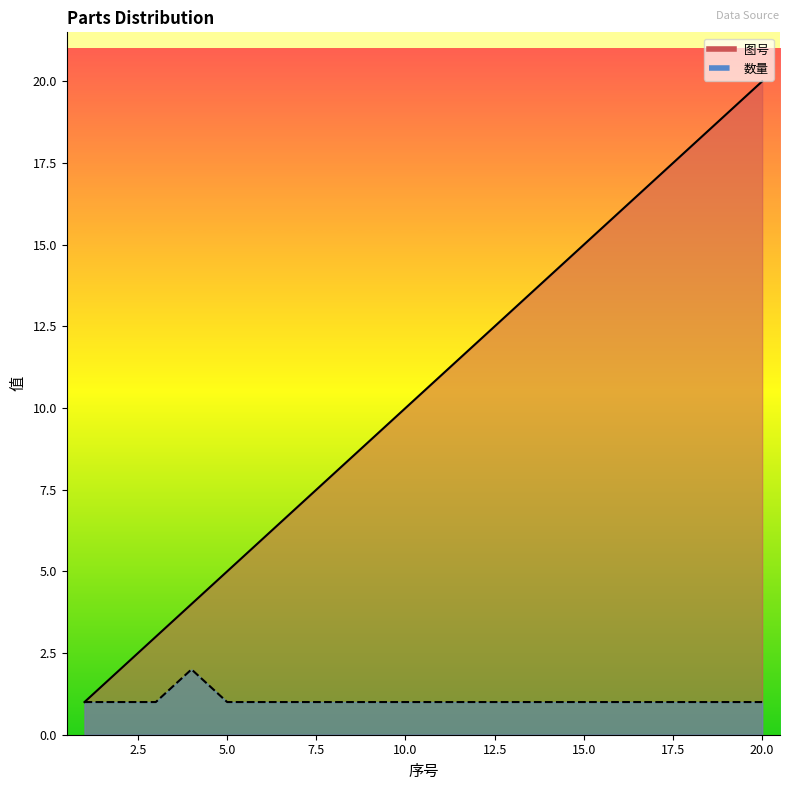

How many lines are shown in the chart?

2